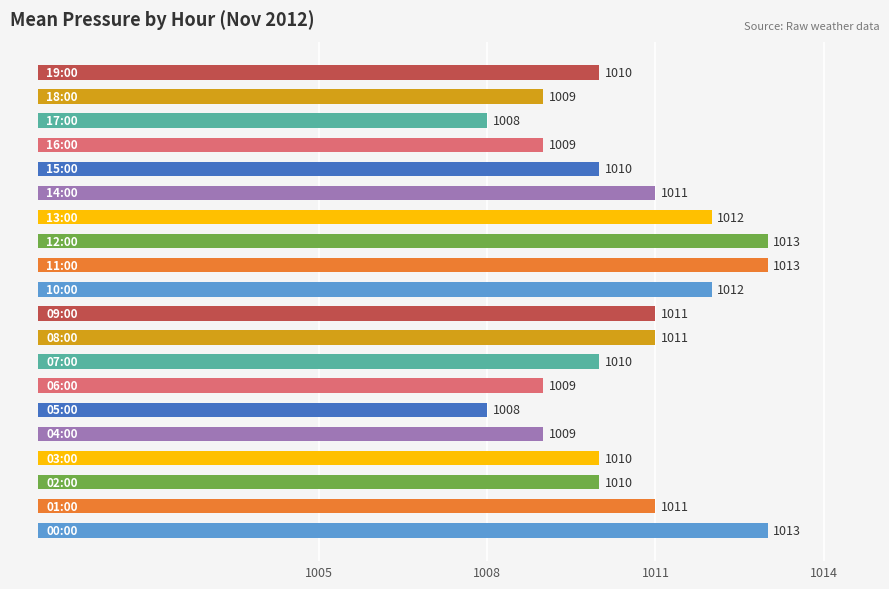

The value at 10 is 17. True or false?

False